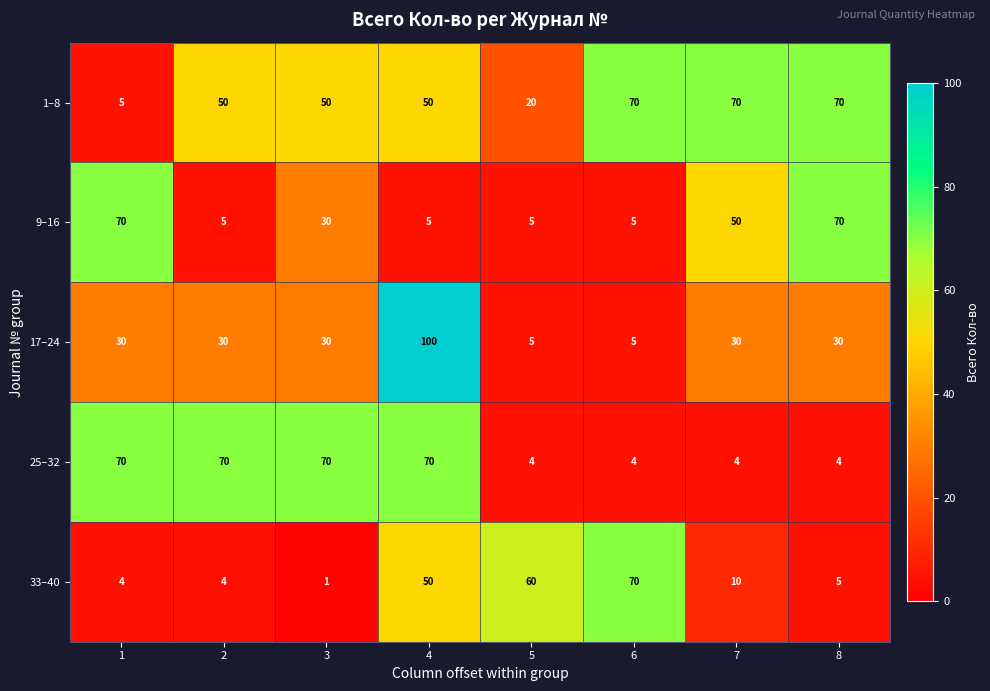

Count the 25–32 values in the range 4 to 70.

8